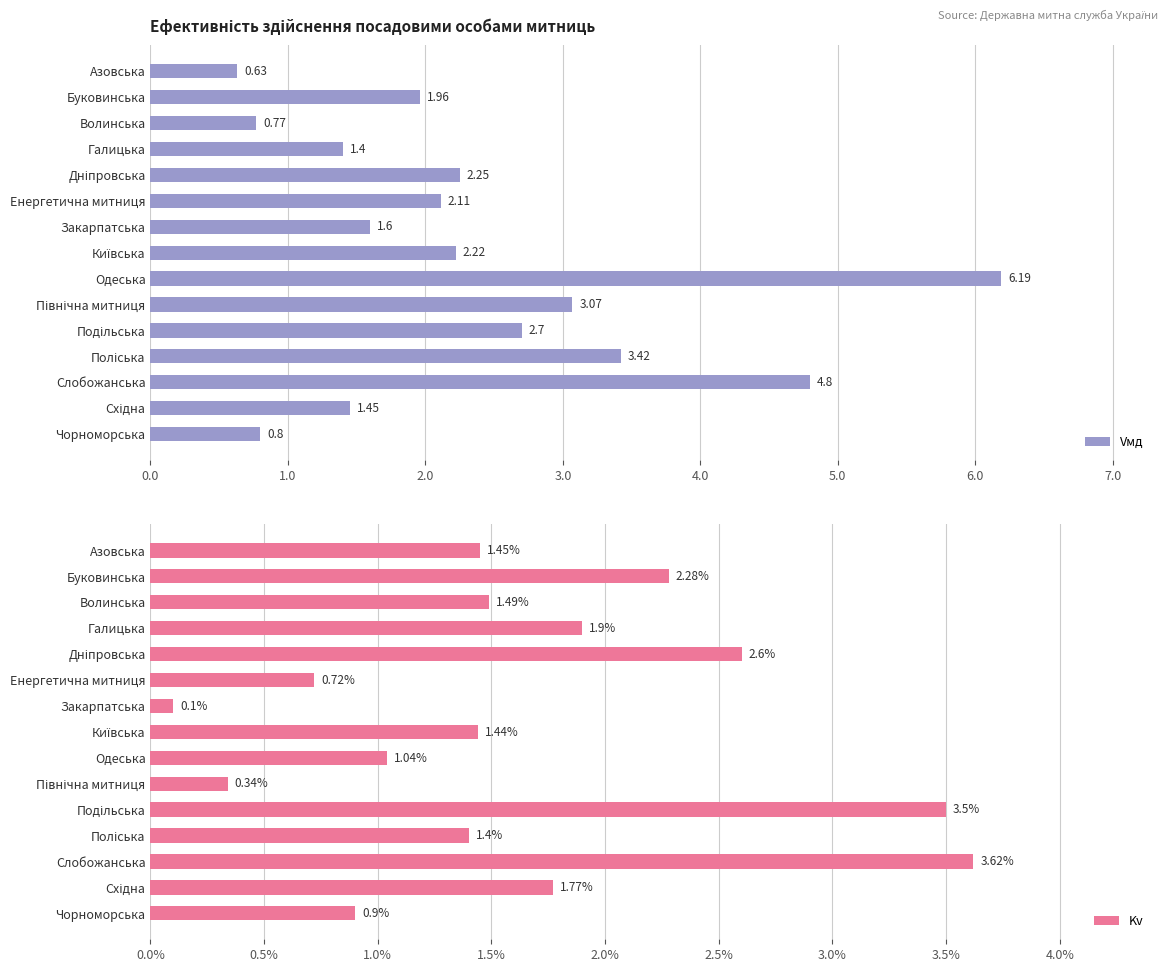

What is the difference between the second highest and second lowest values in the Vмд series?

4.0